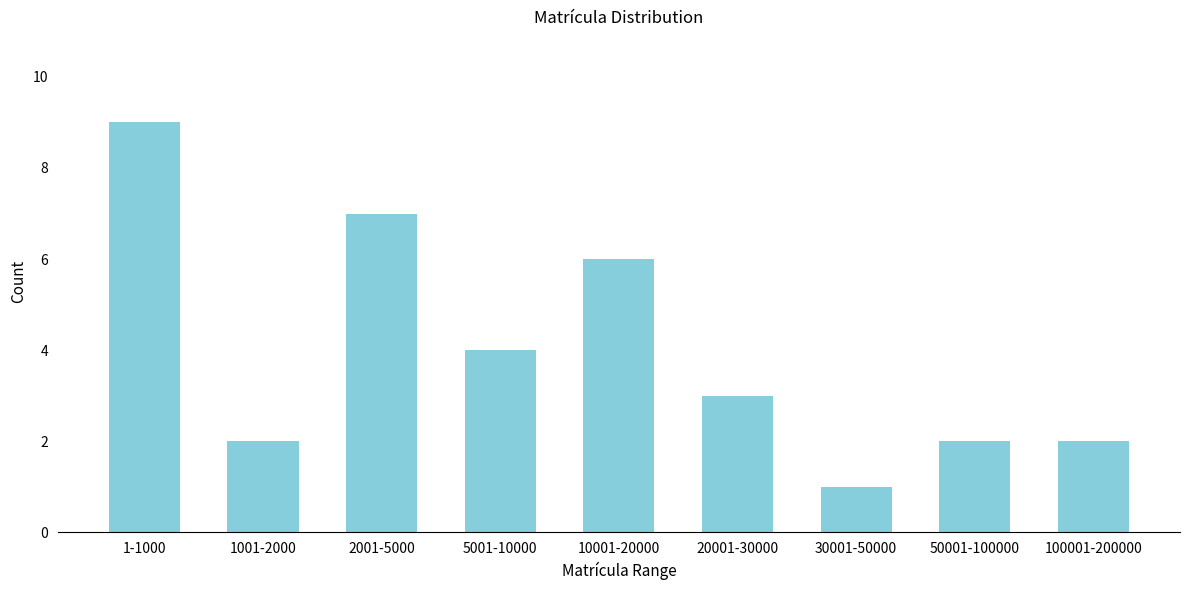

Reading right to left, what are all the values shown in this chart?

2	2	1	3	6	4	7	2	9